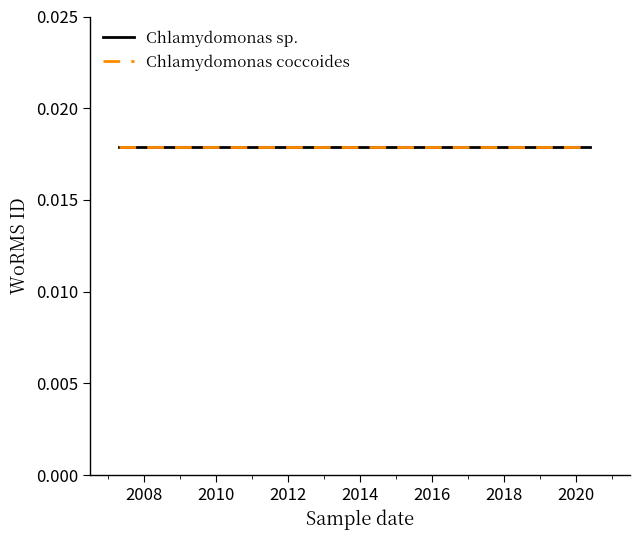

What are all the series names shown in the legend?

Chlamydomonas sp., Chlamydomonas coccoides